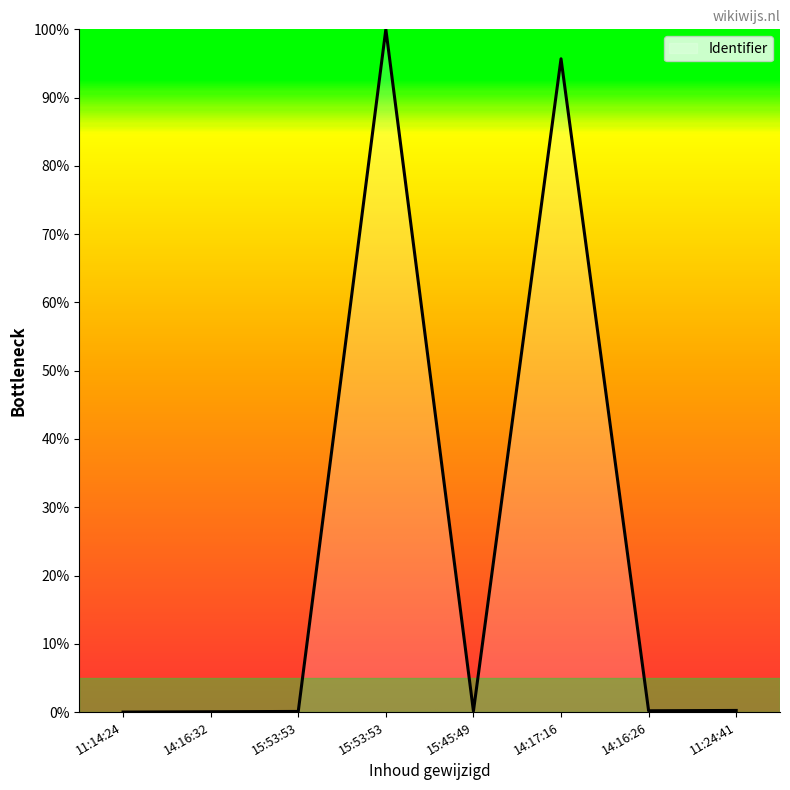

Reading left to right, transcribe all the data shown in this chart.

0.0	0.0	0.1	100.0	0.1	95.7	0.2	0.2